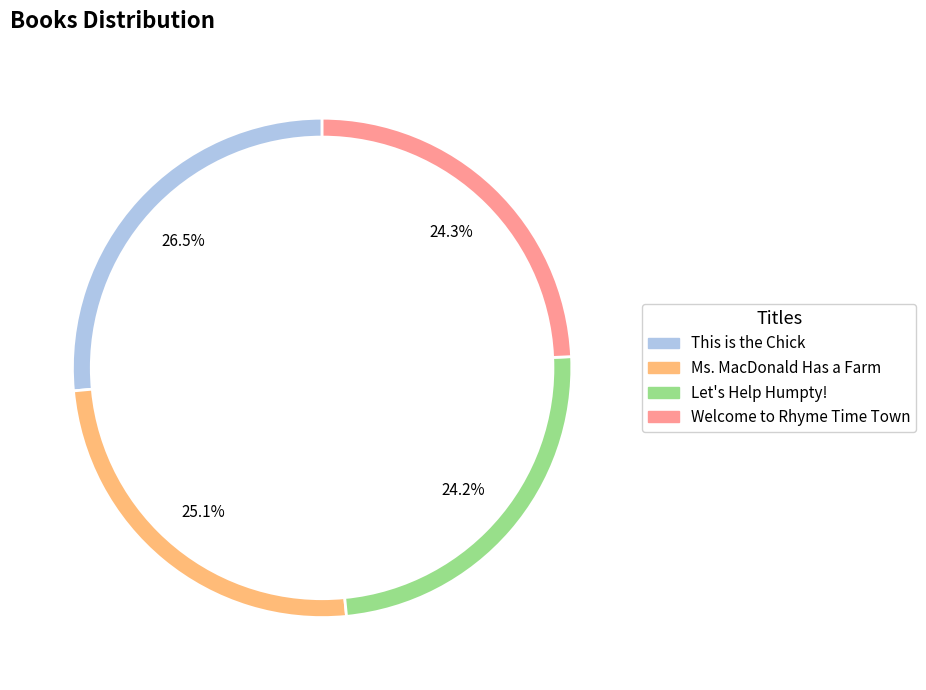

To the nearest percent, what percentage of the pie is Let's Help Humpty!?

24%